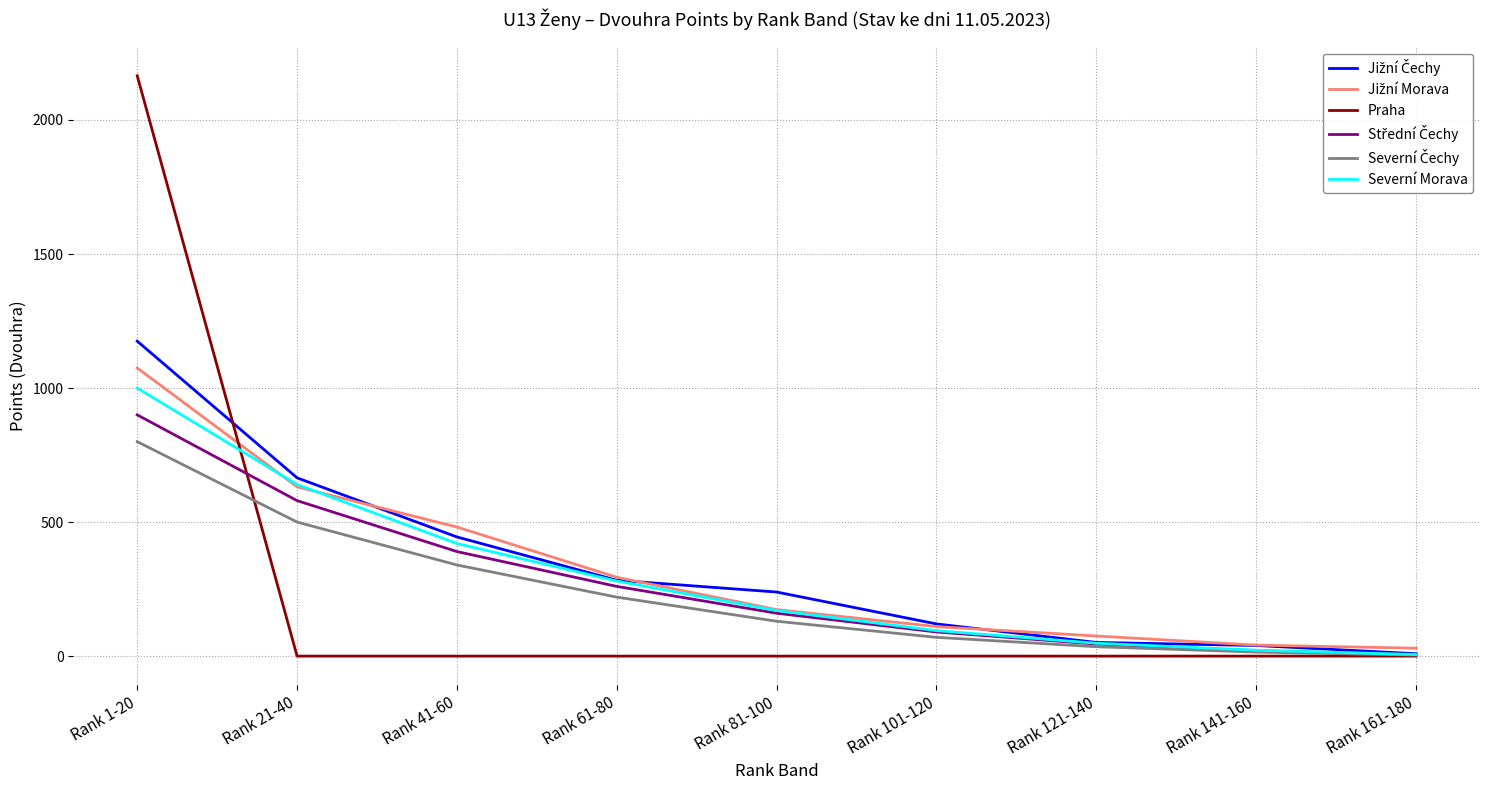

At which label is Severní Morava closest to 503?

Rank 41-60